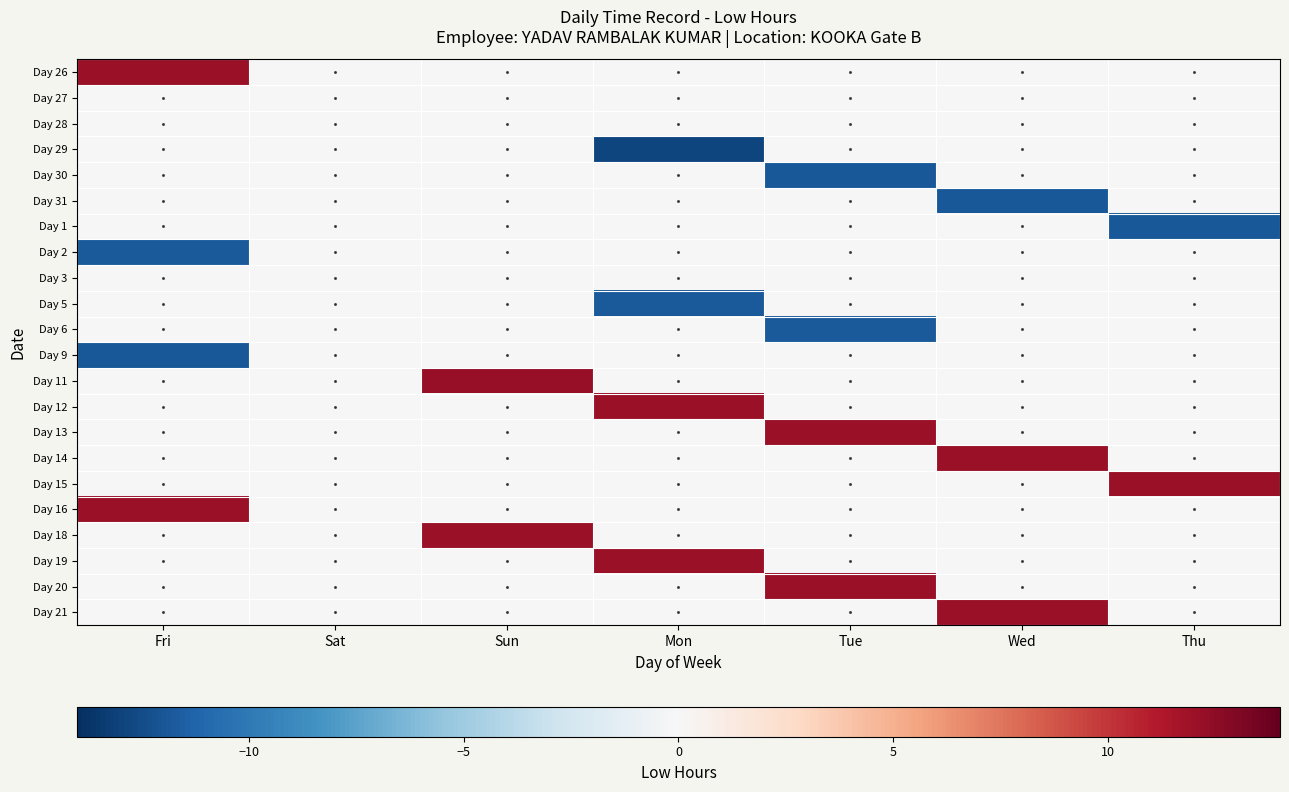

Reading left to right, transcribe all the data shown in this chart.

Day 26: Fri=12.1	Sat=0.0	Sun=0.0	Mon=0.0	Tue=0.0	Wed=0.0	Thu=0.0
Day 27: Fri=0.0	Sat=0.0	Sun=0.0	Mon=0.0	Tue=0.0	Wed=0.0	Thu=0.0
Day 28: Fri=0.0	Sat=0.0	Sun=0.0	Mon=0.0	Tue=0.0	Wed=0.0	Thu=0.0
Day 29: Fri=0.0	Sat=0.0	Sun=0.0	Mon=-12.9	Tue=0.0	Wed=0.0	Thu=0.0
Day 30: Fri=0.0	Sat=0.0	Sun=0.0	Mon=0.0	Tue=-11.8	Wed=0.0	Thu=0.0
Day 31: Fri=0.0	Sat=0.0	Sun=0.0	Mon=0.0	Tue=0.0	Wed=-11.9	Thu=0.0
Day 1: Fri=0.0	Sat=0.0	Sun=0.0	Mon=0.0	Tue=0.0	Wed=0.0	Thu=-11.9
Day 2: Fri=-11.7	Sat=0.0	Sun=0.0	Mon=0.0	Tue=0.0	Wed=0.0	Thu=0.0
Day 3: Fri=0.0	Sat=0.0	Sun=0.0	Mon=0.0	Tue=0.0	Wed=0.0	Thu=0.0
Day 5: Fri=0.0	Sat=0.0	Sun=0.0	Mon=-11.8	Tue=0.0	Wed=0.0	Thu=0.0
Day 6: Fri=0.0	Sat=0.0	Sun=0.0	Mon=0.0	Tue=-11.8	Wed=0.0	Thu=0.0
Day 9: Fri=-11.9	Sat=0.0	Sun=0.0	Mon=0.0	Tue=0.0	Wed=0.0	Thu=0.0
Day 11: Fri=0.0	Sat=0.0	Sun=12.2	Mon=0.0	Tue=0.0	Wed=0.0	Thu=0.0
Day 12: Fri=0.0	Sat=0.0	Sun=0.0	Mon=12.1	Tue=0.0	Wed=0.0	Thu=0.0
Day 13: Fri=0.0	Sat=0.0	Sun=0.0	Mon=0.0	Tue=12.1	Wed=0.0	Thu=0.0
Day 14: Fri=0.0	Sat=0.0	Sun=0.0	Mon=0.0	Tue=0.0	Wed=12.1	Thu=0.0
Day 15: Fri=0.0	Sat=0.0	Sun=0.0	Mon=0.0	Tue=0.0	Wed=0.0	Thu=12.1
Day 16: Fri=12.1	Sat=0.0	Sun=0.0	Mon=0.0	Tue=0.0	Wed=0.0	Thu=0.0
Day 18: Fri=0.0	Sat=0.0	Sun=12.1	Mon=0.0	Tue=0.0	Wed=0.0	Thu=0.0
Day 19: Fri=0.0	Sat=0.0	Sun=0.0	Mon=12.1	Tue=0.0	Wed=0.0	Thu=0.0
Day 20: Fri=0.0	Sat=0.0	Sun=0.0	Mon=0.0	Tue=12.1	Wed=0.0	Thu=0.0
Day 21: Fri=0.0	Sat=0.0	Sun=0.0	Mon=0.0	Tue=0.0	Wed=12.1	Thu=0.0